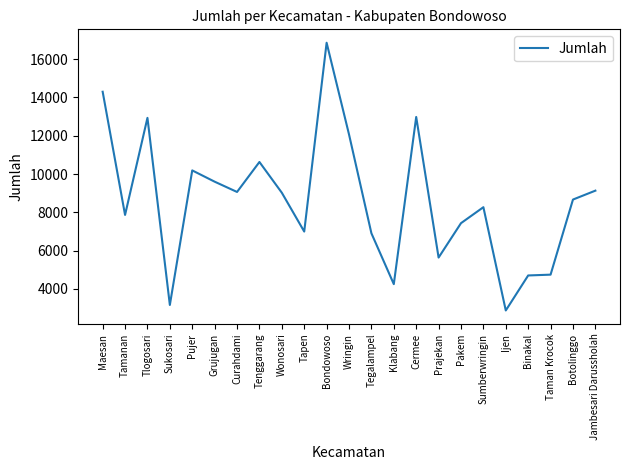

What value does the data have at Klabang, to the nearest 50?

4250